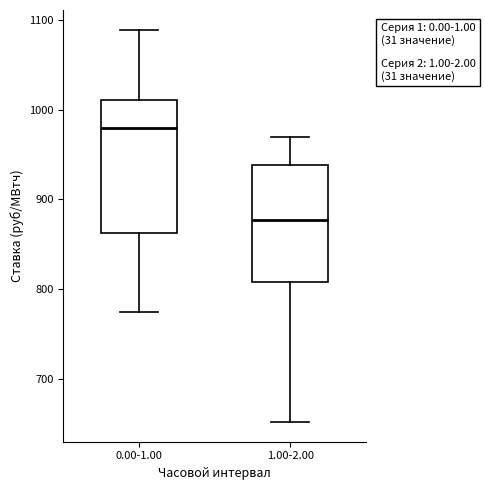

Which box's median line is the highest?

0.00-1.00